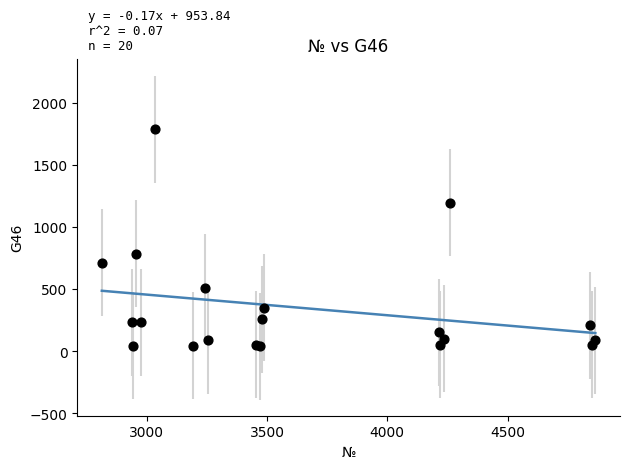

What Y value in the scatter plot is closest to 915?

783.6